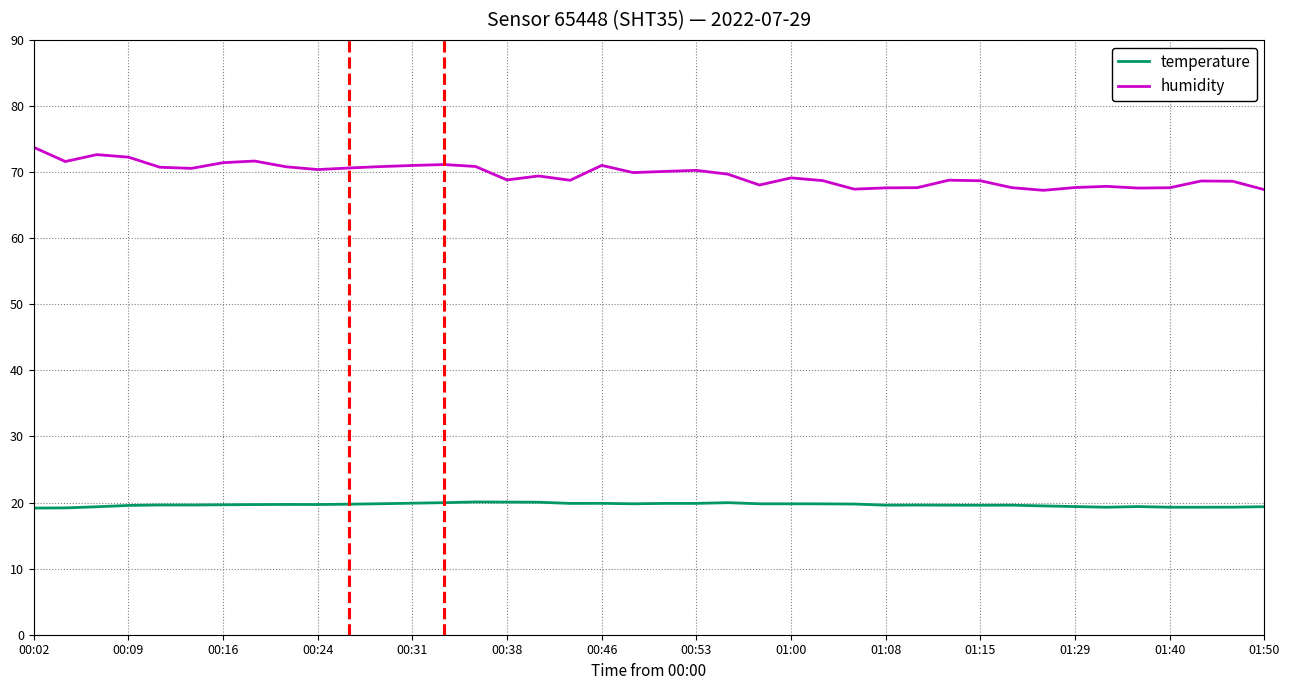

Which series has the widest spread of values?

humidity